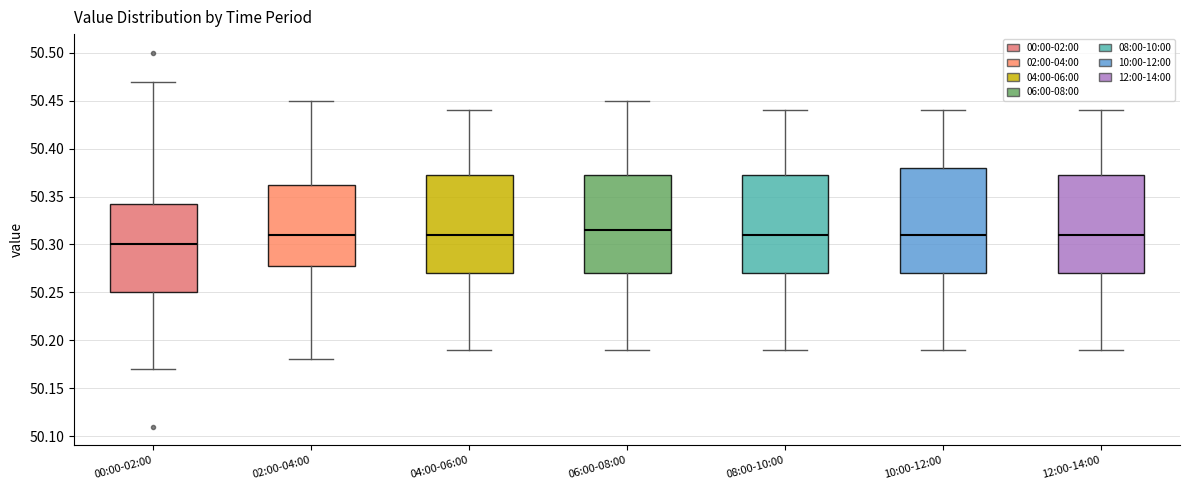

Comparing the boxes themselves (not the whiskers), which one is the tallest?

10:00-12:00